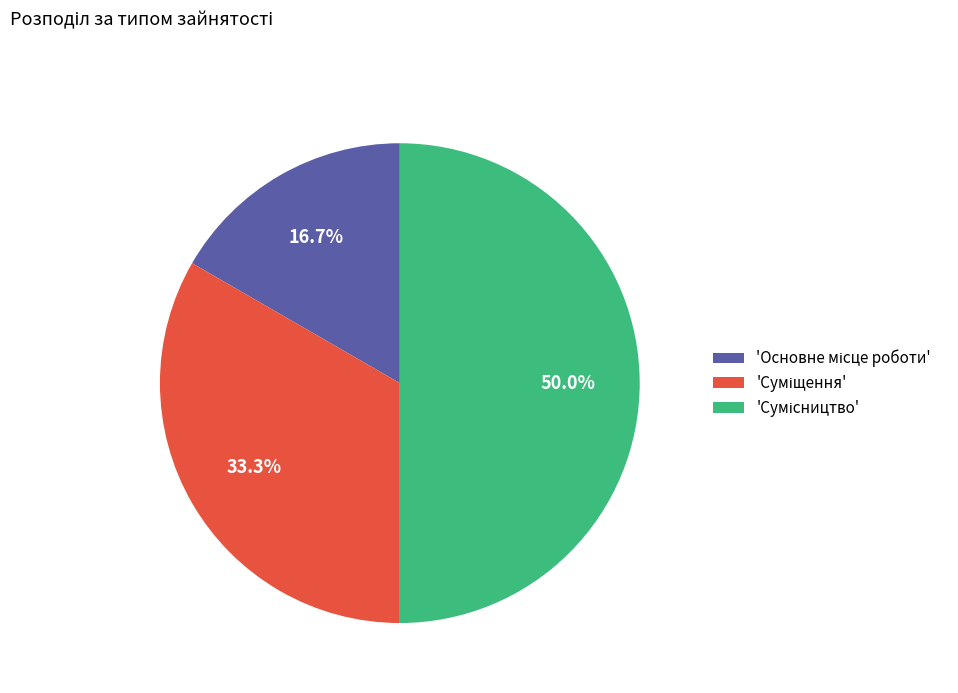

Rank the categories by value from highest to lowest.

Сумісництво, Суміщення, Основне місце роботи